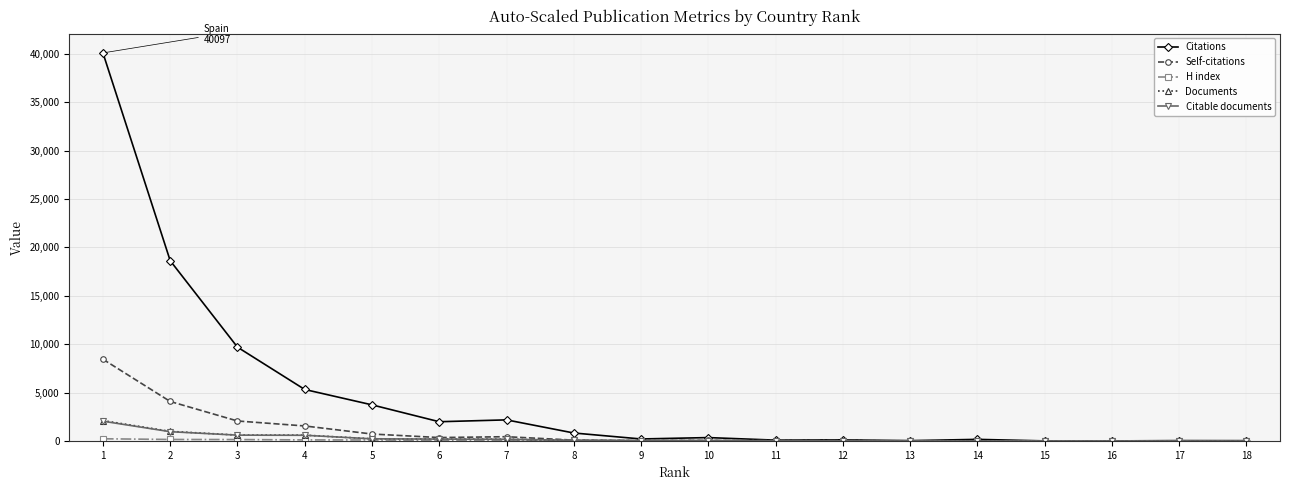

What is the greatest value displayed?

40097